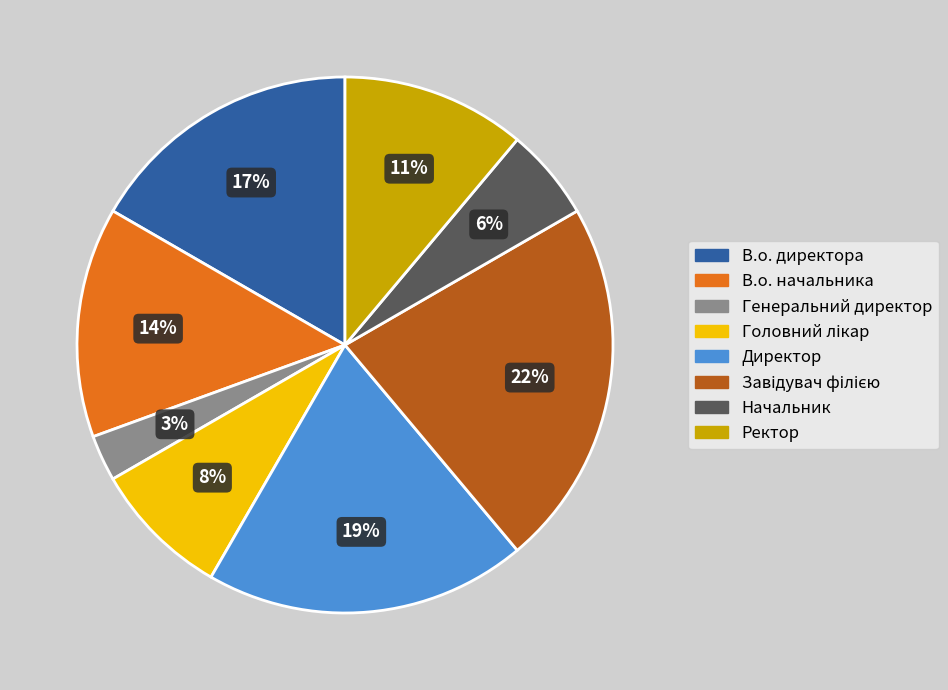

To the nearest percent, what percentage of the pie is Генеральний директор?

3%